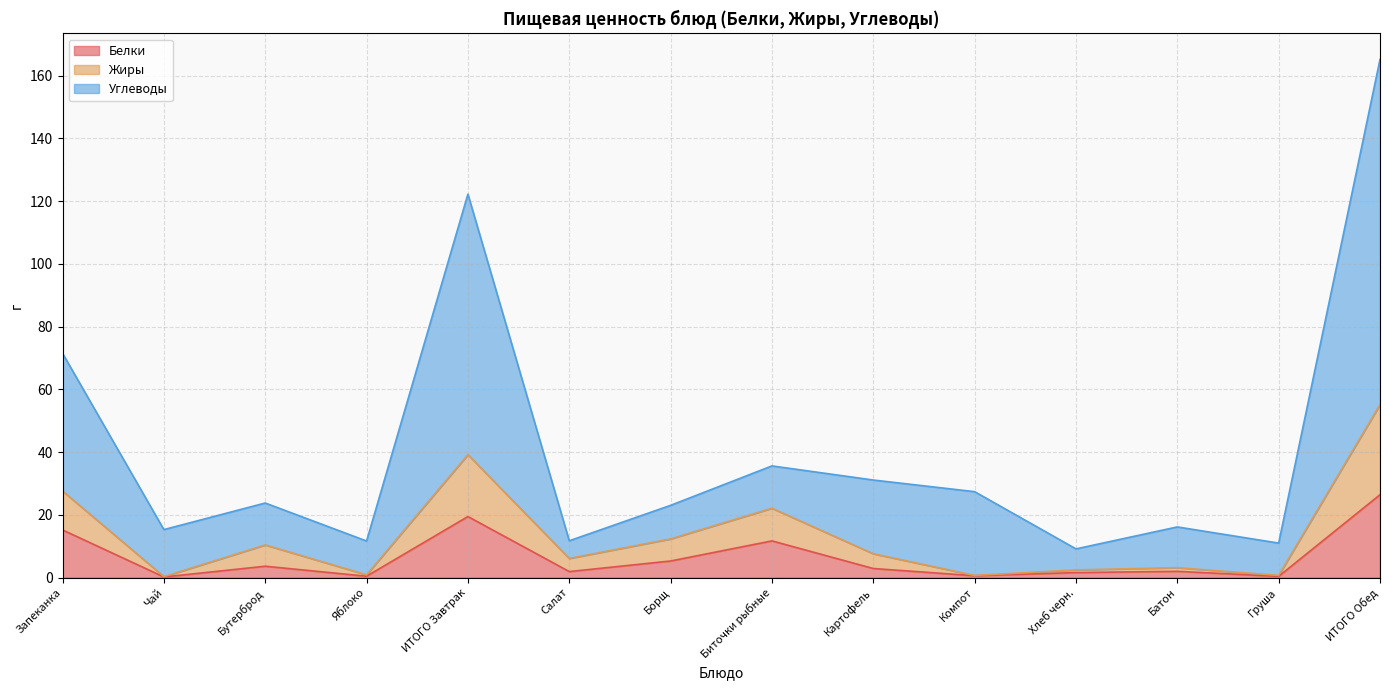

What are all the series names shown in the legend?

Белки, Жиры, Углеводы